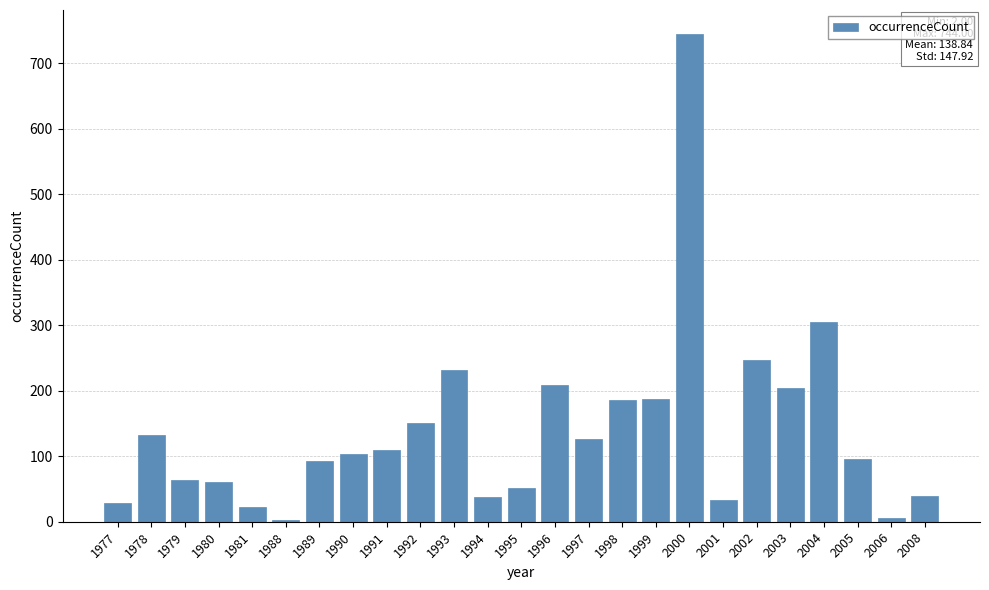

What is the change in value from 1994 to 1996?

+171